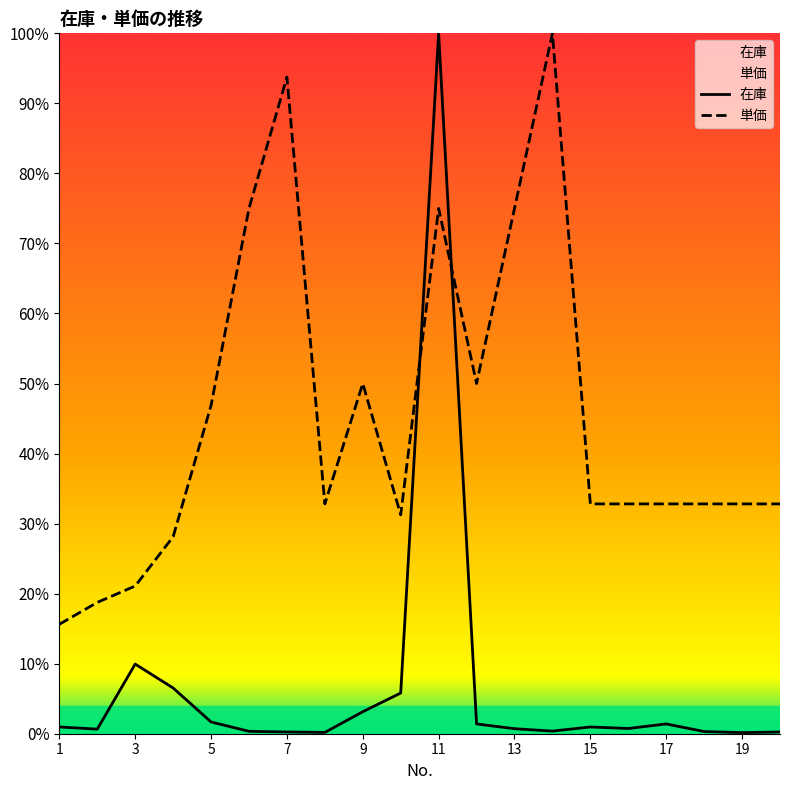

How many series are shown in this chart?

2